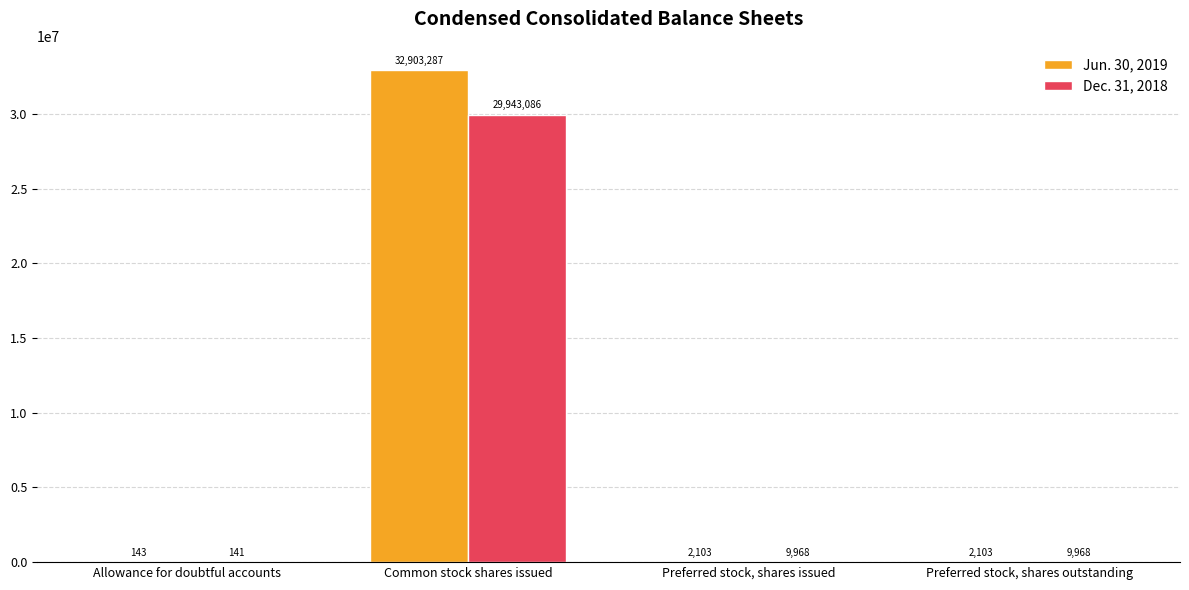

Are the bars grouped side by side (vs. stacked)?

Yes